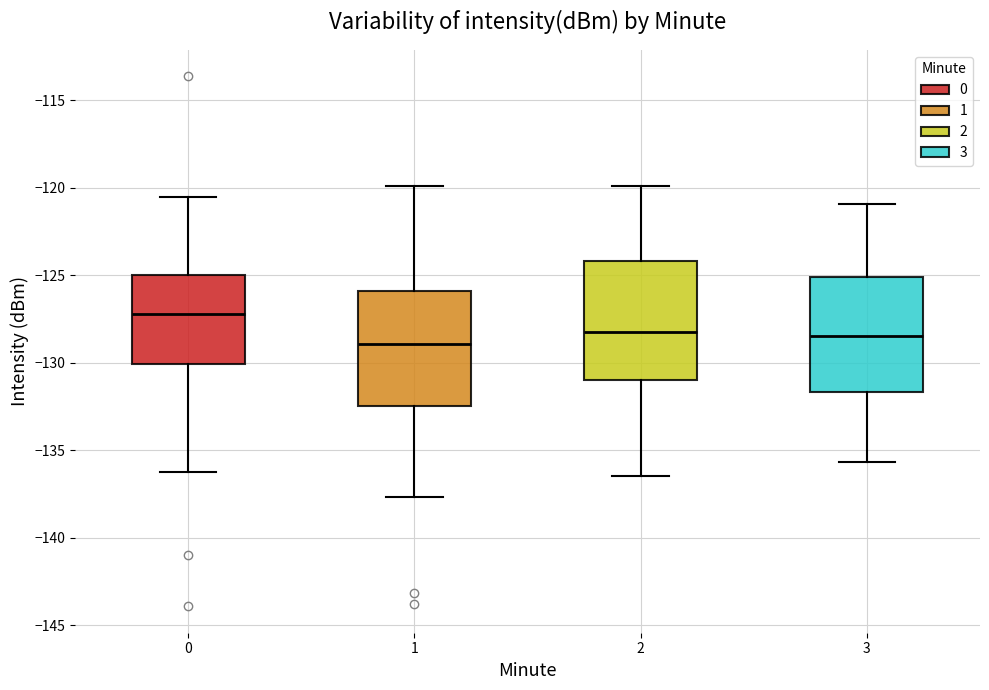

Reading left to right, read every box against the y-axis: the position of its median line, the range the box covers, and the ends of its whiskers. The values are not printed on the chart, so give them approximately, as read against the axis.

0: median -127.0, box -130.0 to -125.0, whiskers -136.5 to -120.5
1: median -129.0, box -132.5 to -126.0, whiskers -137.5 to -120.0
2: median -128.0, box -131.0 to -124.0, whiskers -136.5 to -120.0
3: median -128.5, box -131.5 to -125.0, whiskers -135.5 to -121.0